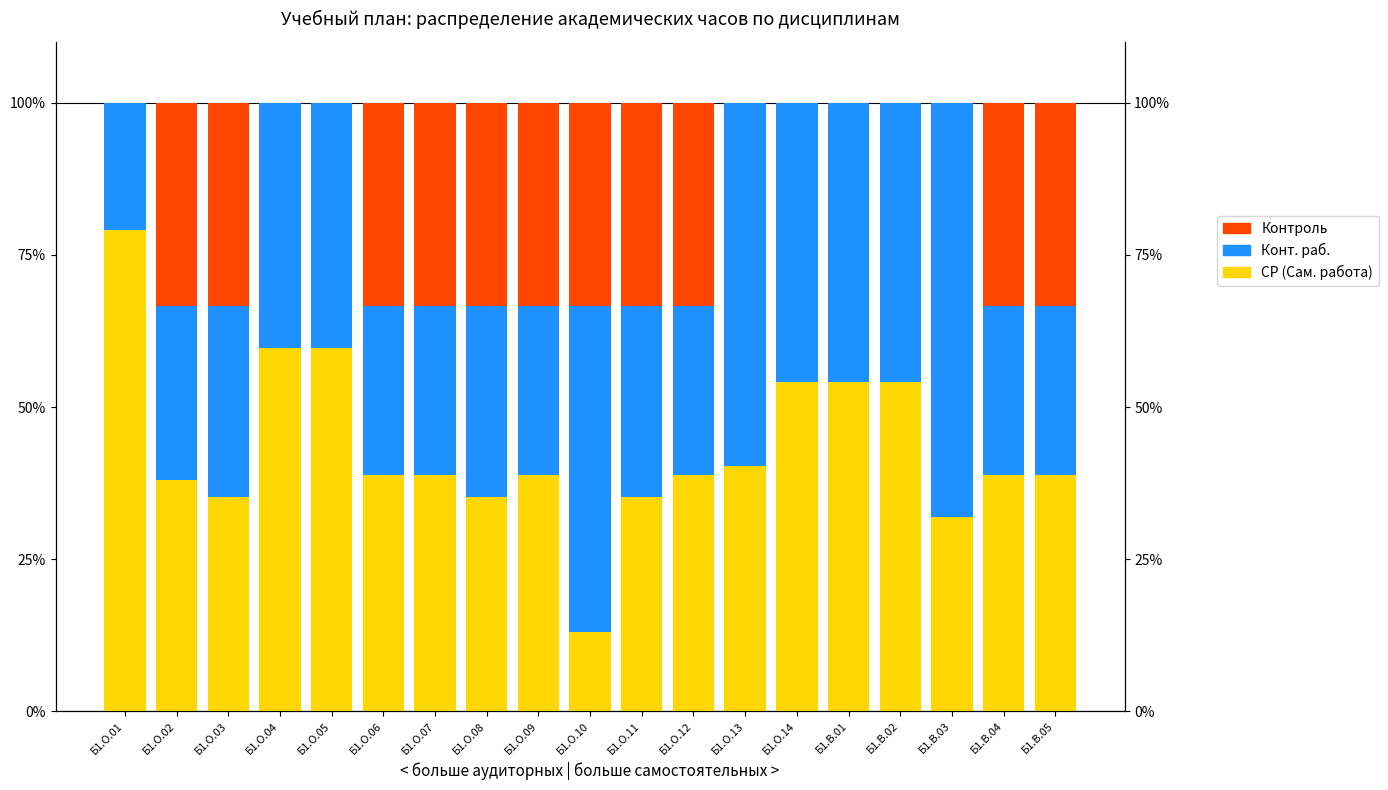

Read the Конт. раб. value at Б1.О.07.

27.8